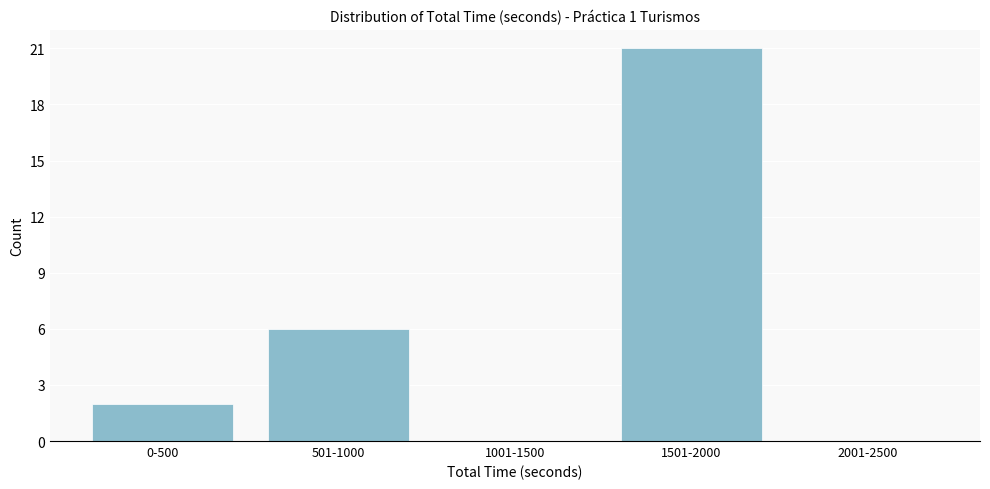

Reading left to right, extract all data points from this chart.

0-500=2	501-1000=6	1001-1500=0	1501-2000=21	2001-2500=0